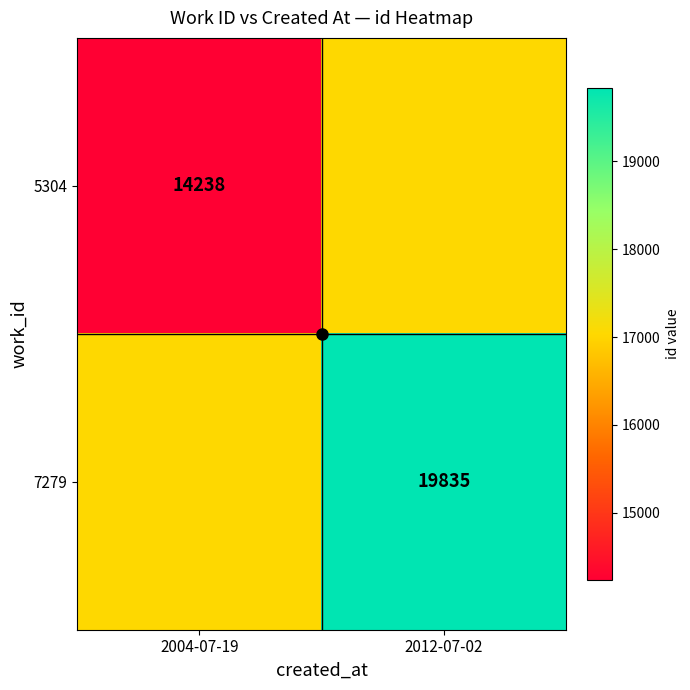

The value of 7279 at 2012-07-02 is 33311.1. True or false?

False